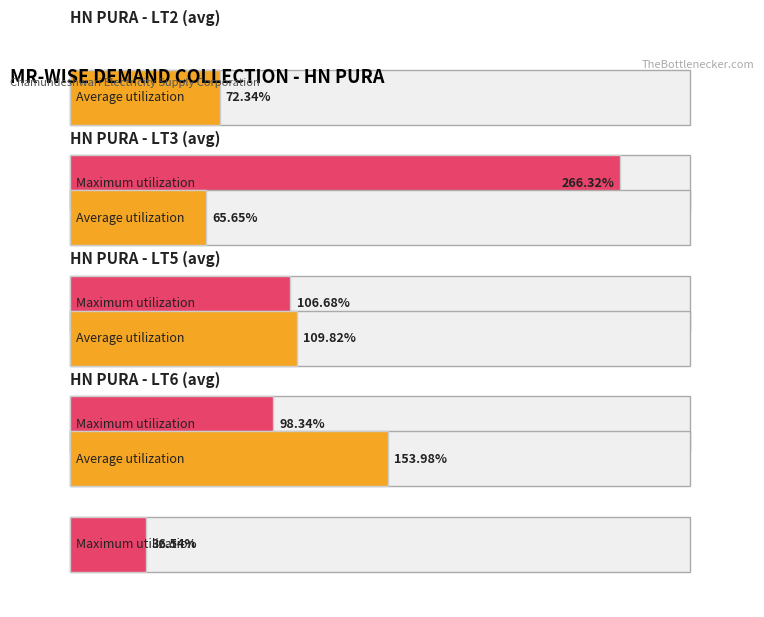

What is the difference between the maximum and minimum values in the Average utilization series?

88.3